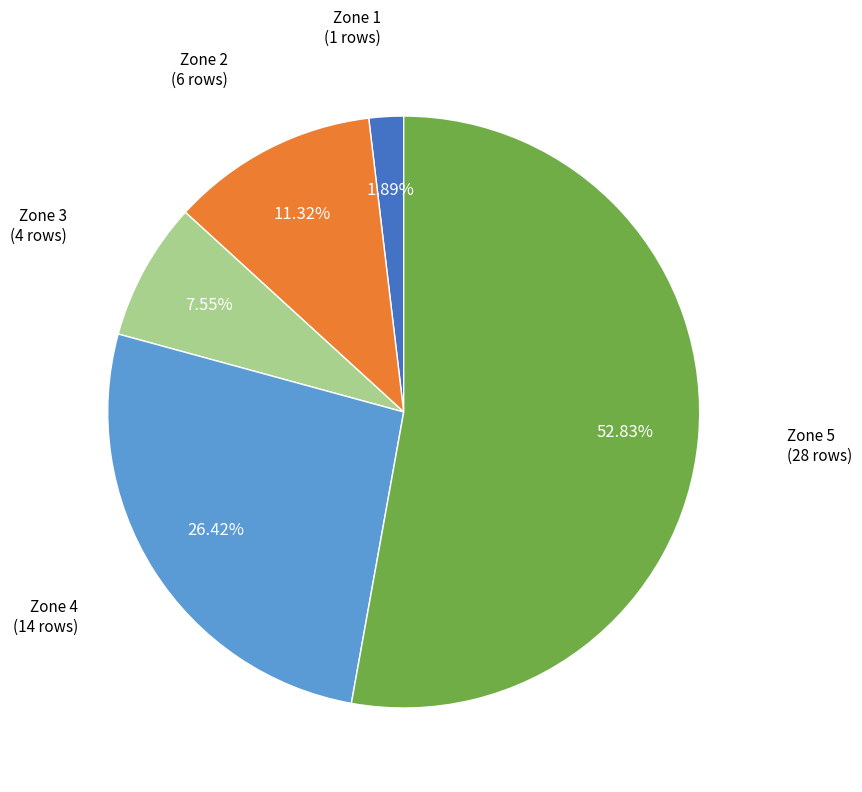

How many segments does this pie chart have?

5